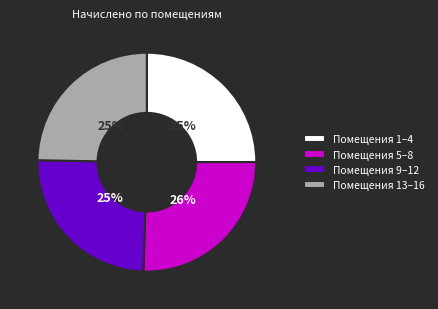

Do Помещения 1–4 and Помещения 13–16 together represent more than half of the pie?

No